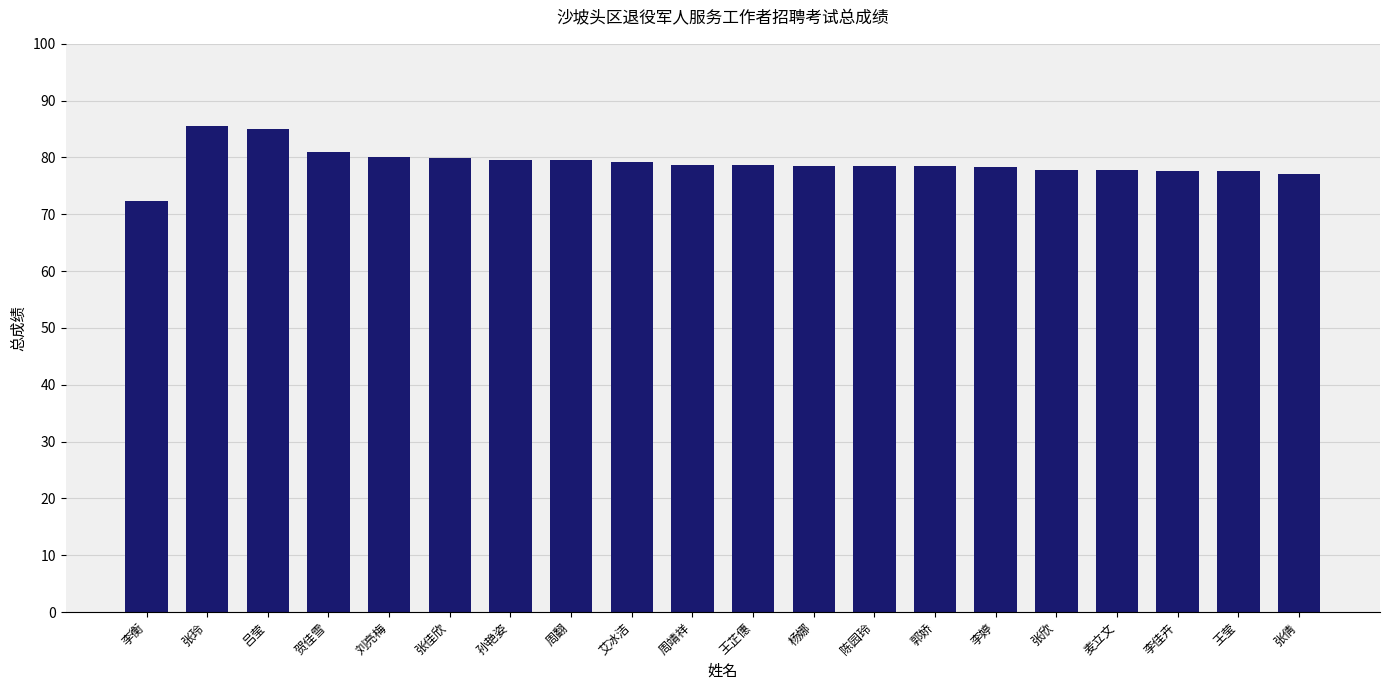

What is the approximate value at 麦立文?

77.8